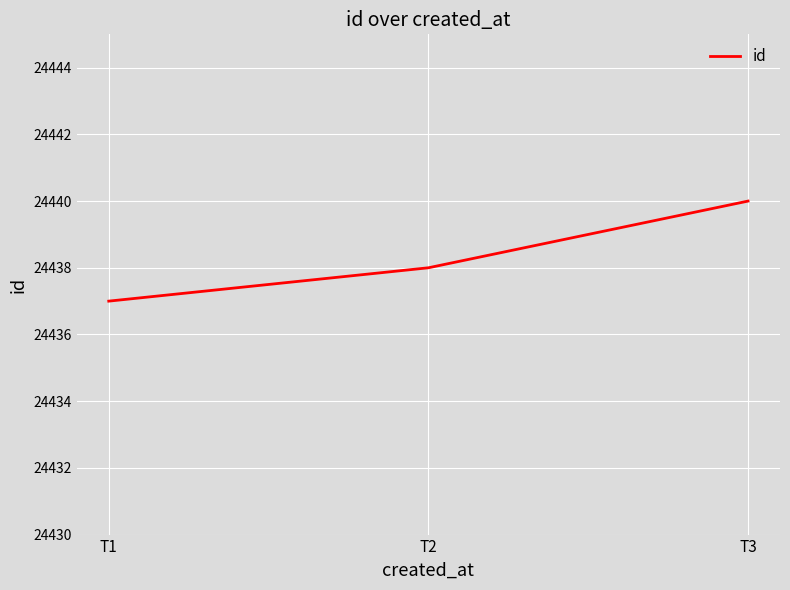

What is the difference between the maximum and minimum values?

3